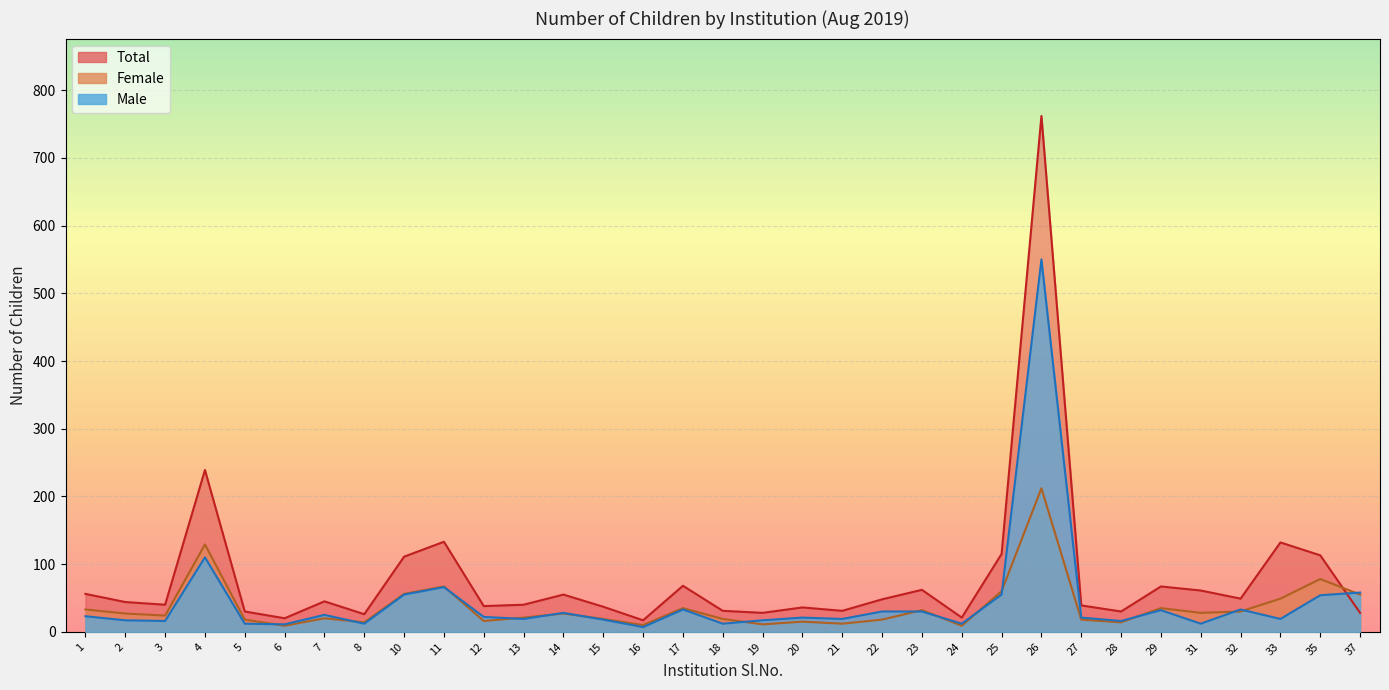

Read the Male value at 12.

22